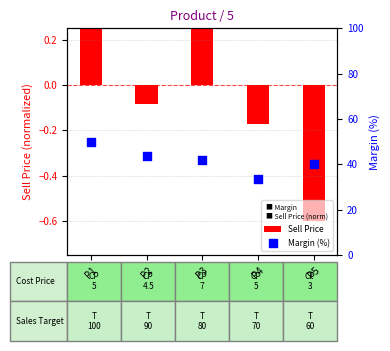

What is the change in value from P3 to P4?

-8.3